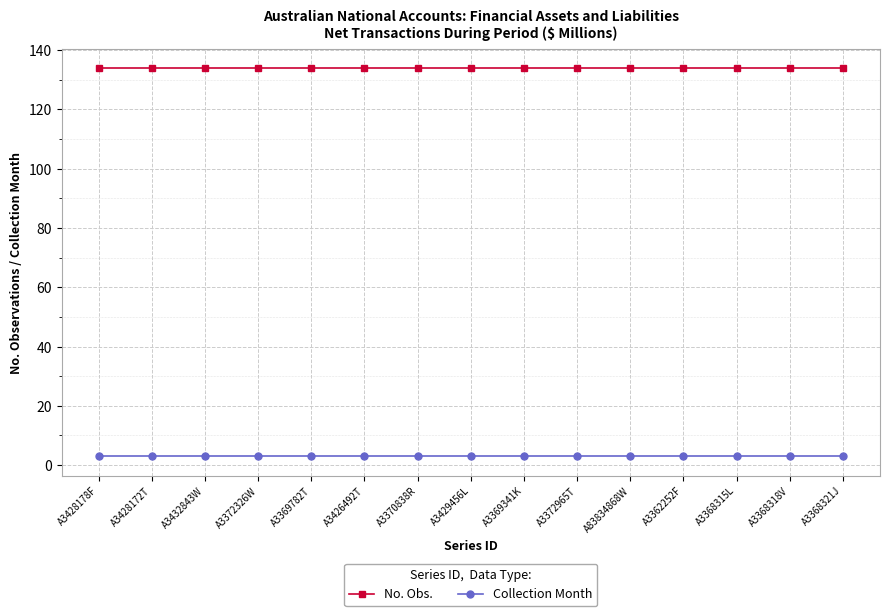

At A3372326W, list the series in order from largest to smallest.

No. Obs., Collection Month